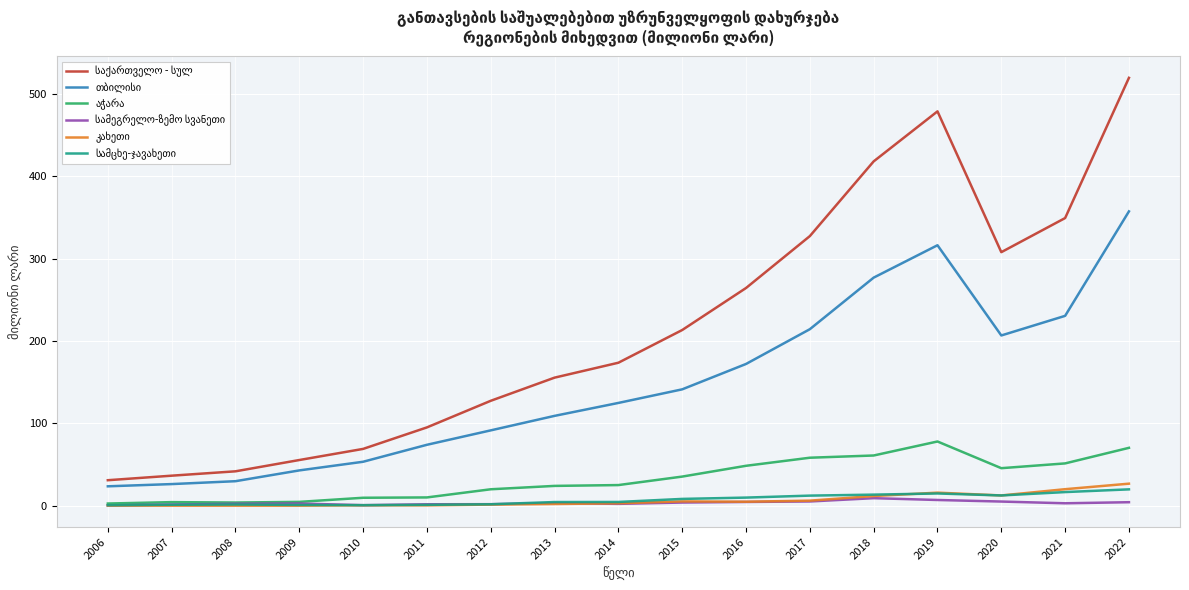

At which category is the sum across all series the highest?

2022